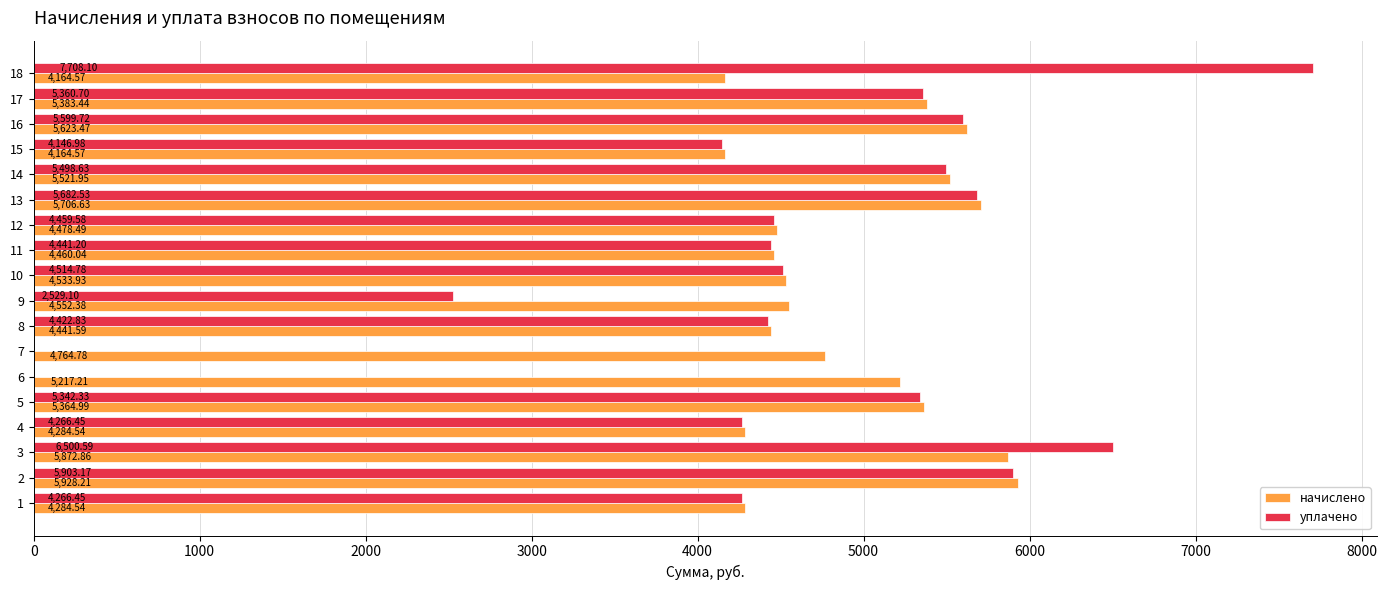

What is the sum of all уплачено values?

80643.1